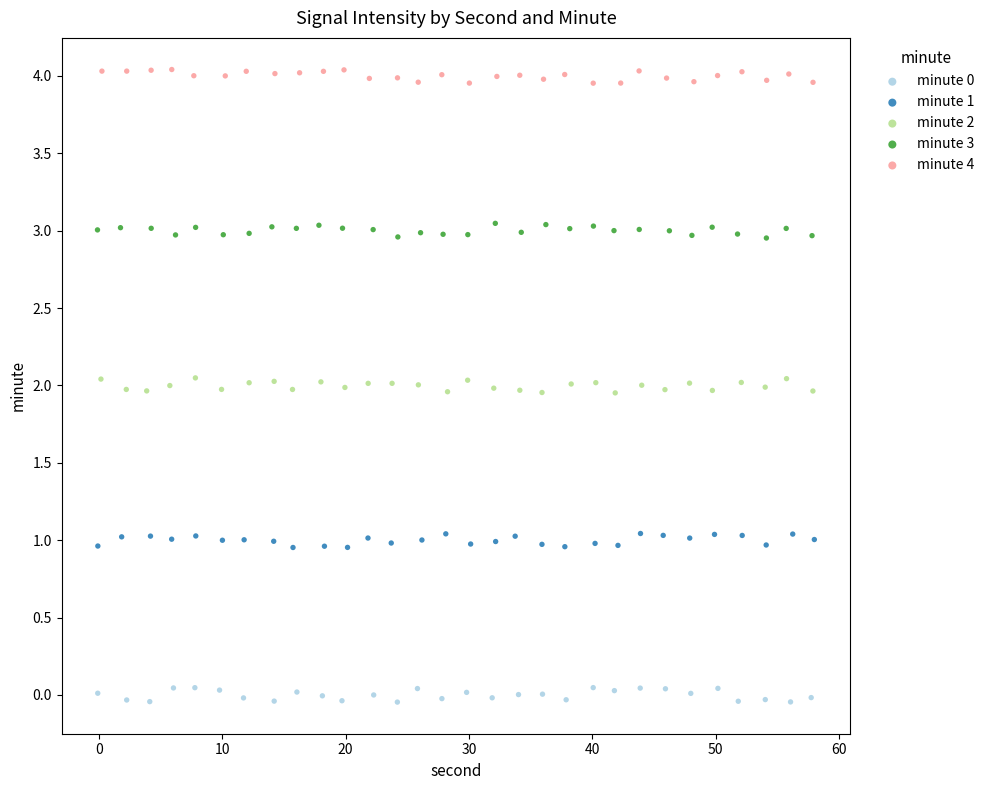

Which series reaches the maximum Y coordinate?

minute 4